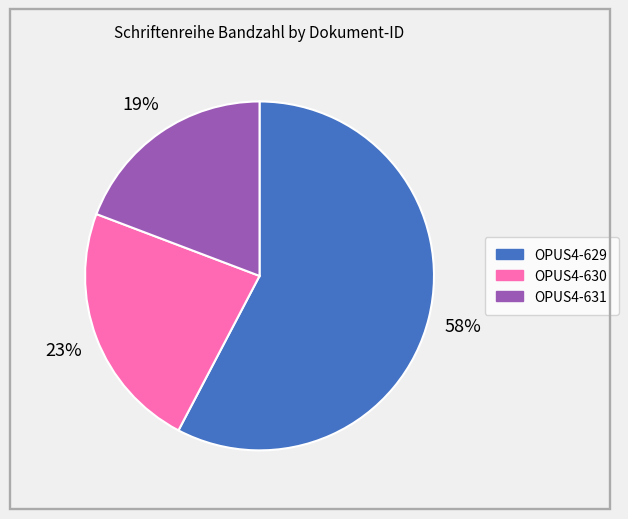

Rank the categories by value from lowest to highest.

OPUS4-631, OPUS4-630, OPUS4-629